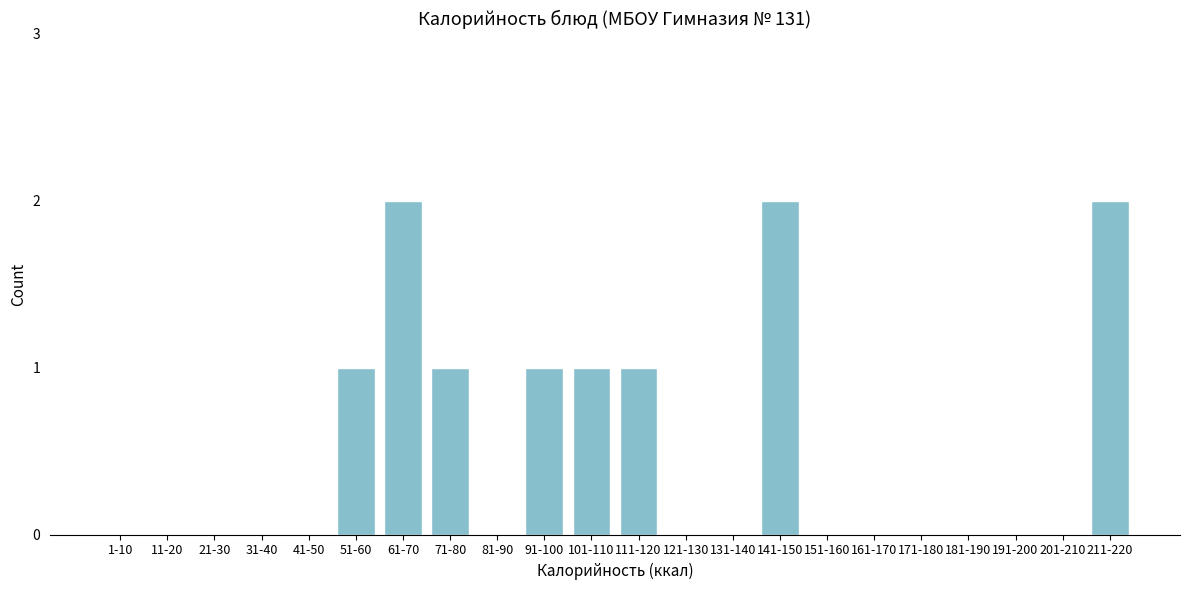

Reading left to right, extract all data points from this chart.

1-10=0	11-20=0	21-30=0	31-40=0	41-50=0	51-60=1	61-70=2	71-80=1	81-90=0	91-100=1	101-110=1	111-120=1	121-130=0	131-140=0	141-150=2	151-160=0	161-170=0	171-180=0	181-190=0	191-200=0	201-210=0	211-220=2